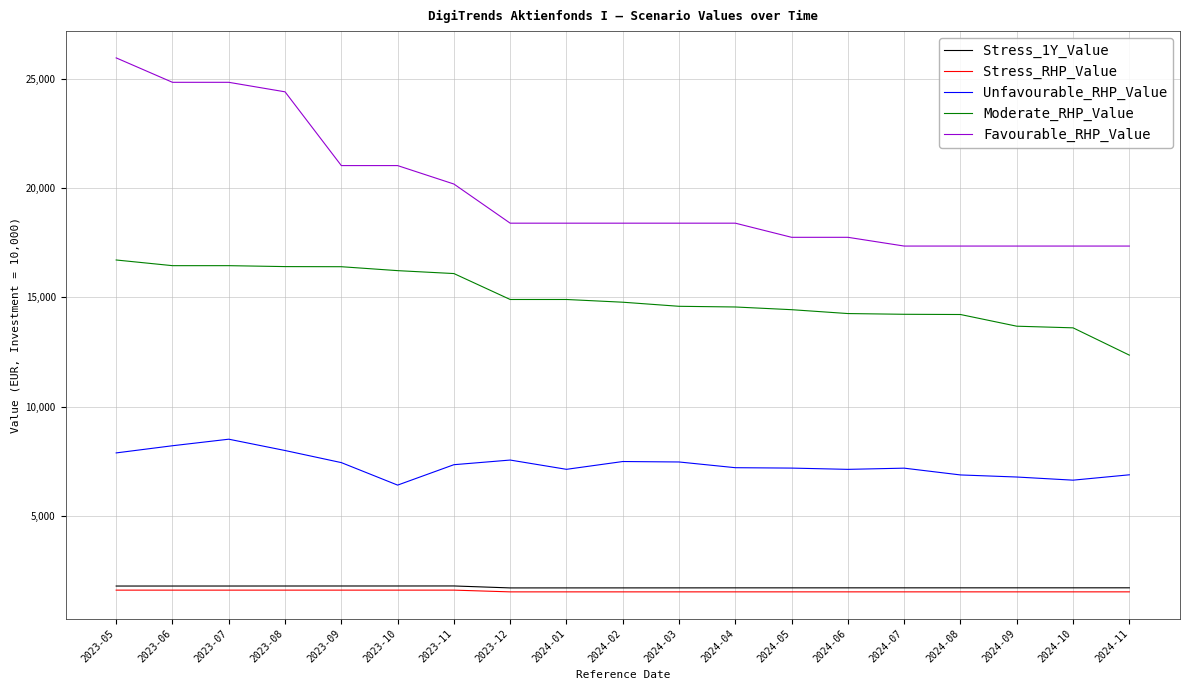

Does the chart have visible grid lines?

Yes